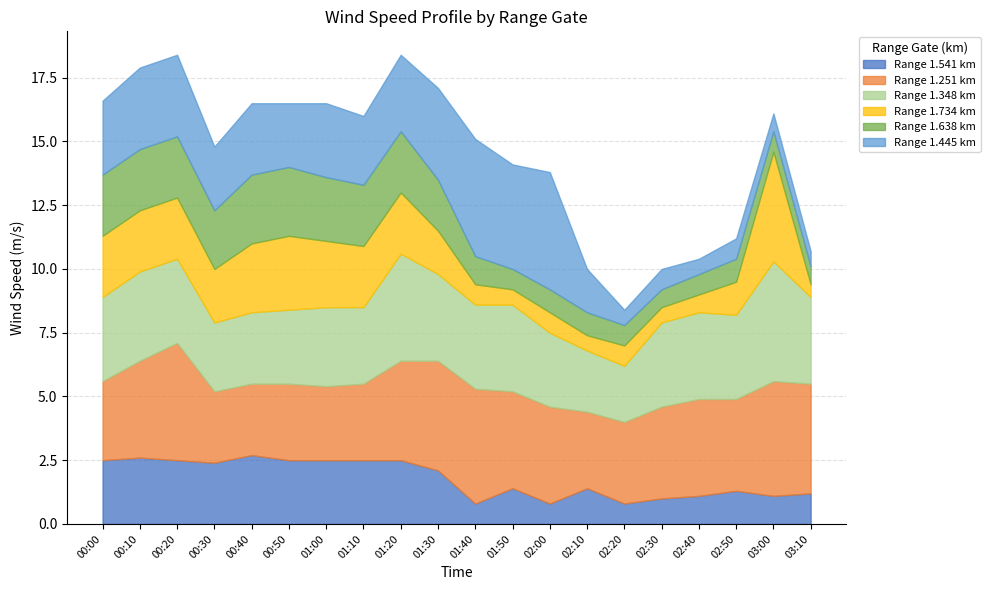

Between 01:40 and 02:40, which series saw the biggest shift?

1.445